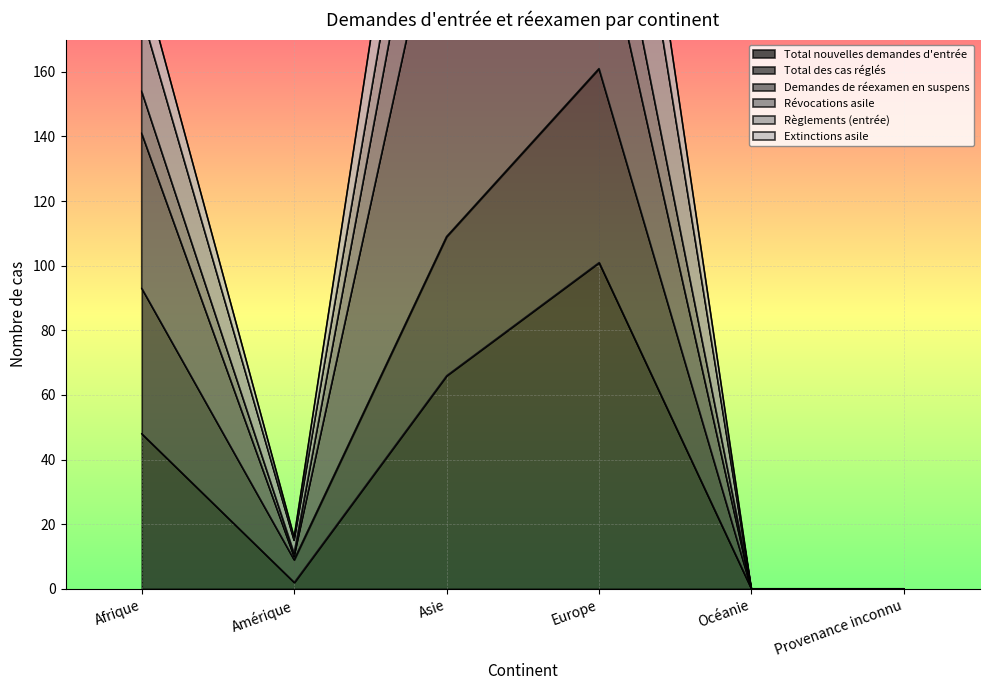

Where is the first local maximum for Extinctions asile?

Asie